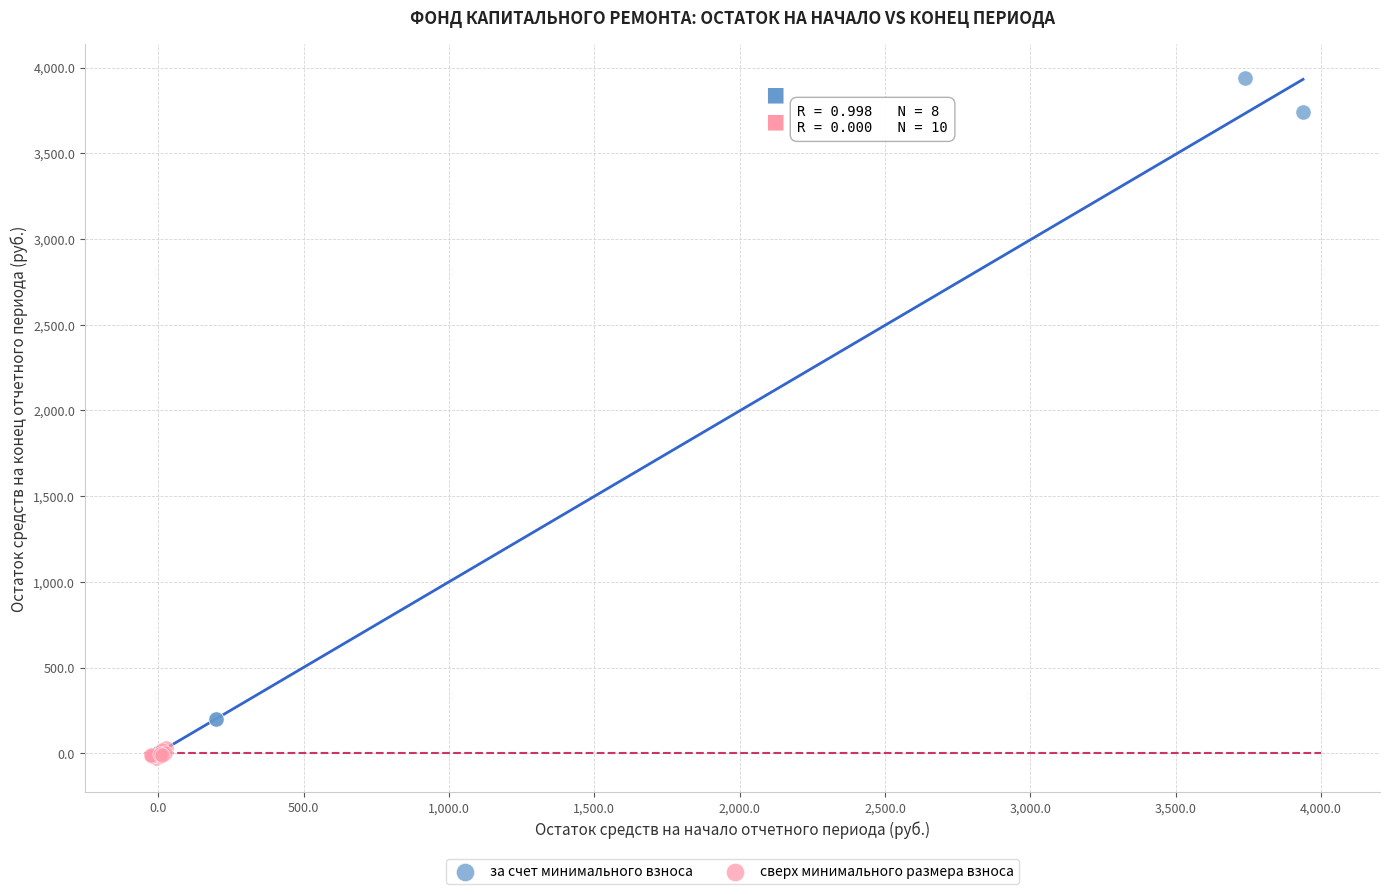

Which series has the widest spread of Y values?

за счет минимального взноса